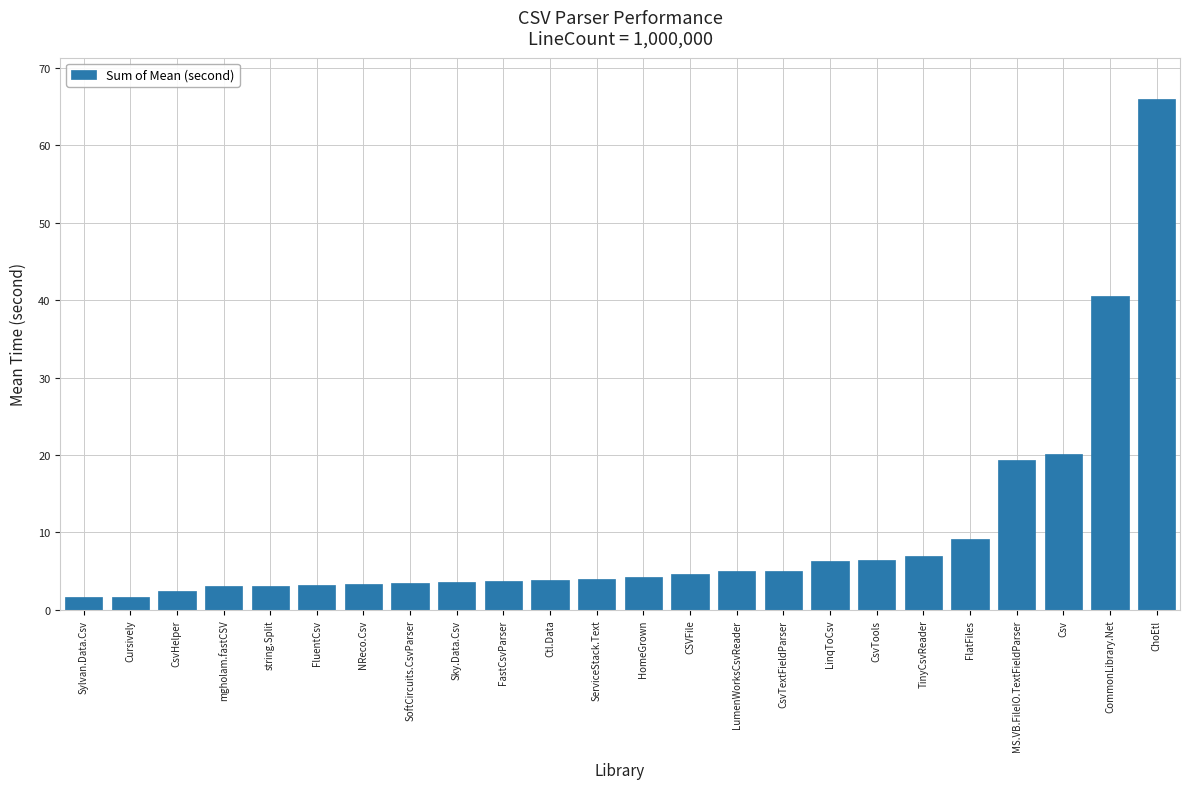

Between LinqToCsv and HomeGrown, which is larger?

LinqToCsv